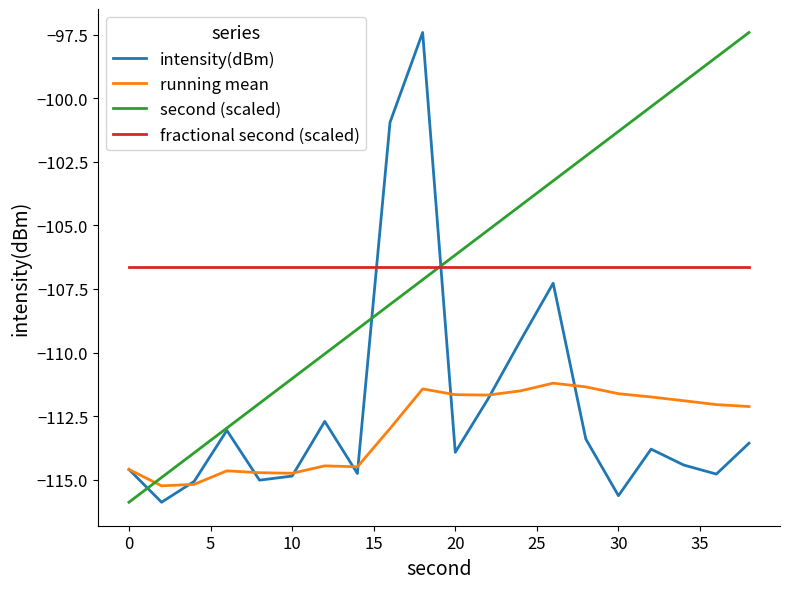

How many times do running mean and second (scaled) cross each other?

1